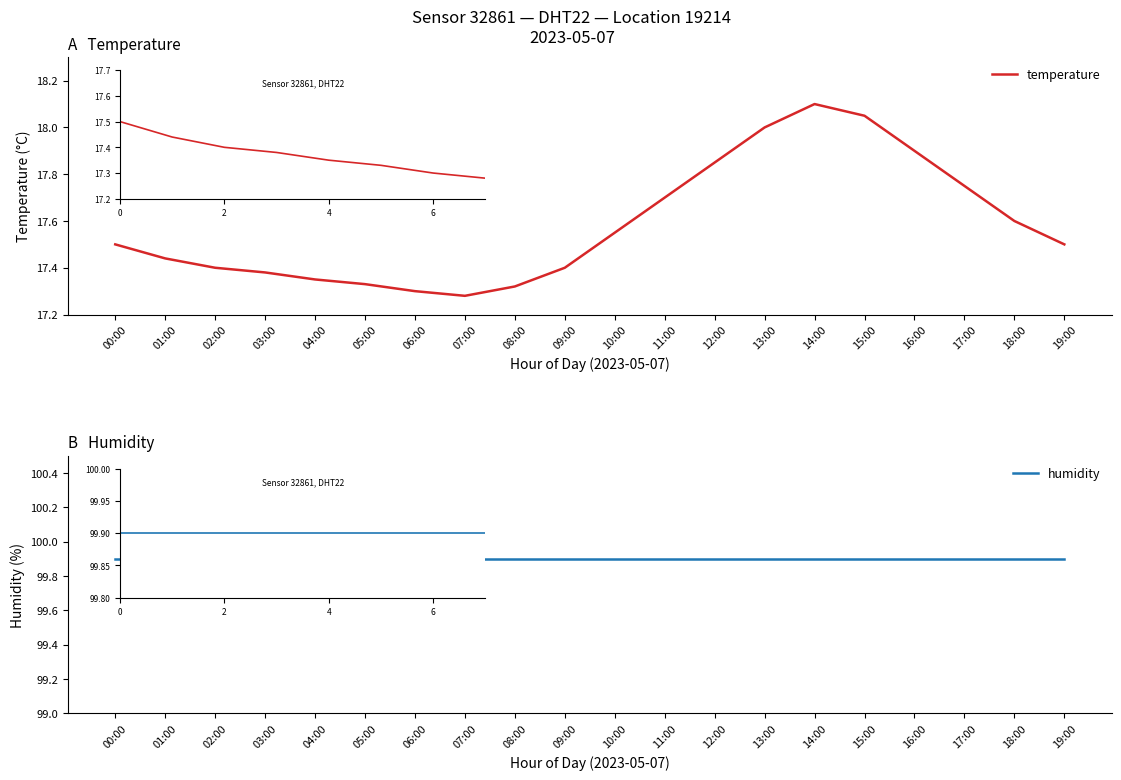

How many interior local valleys does the temperature series have?

1